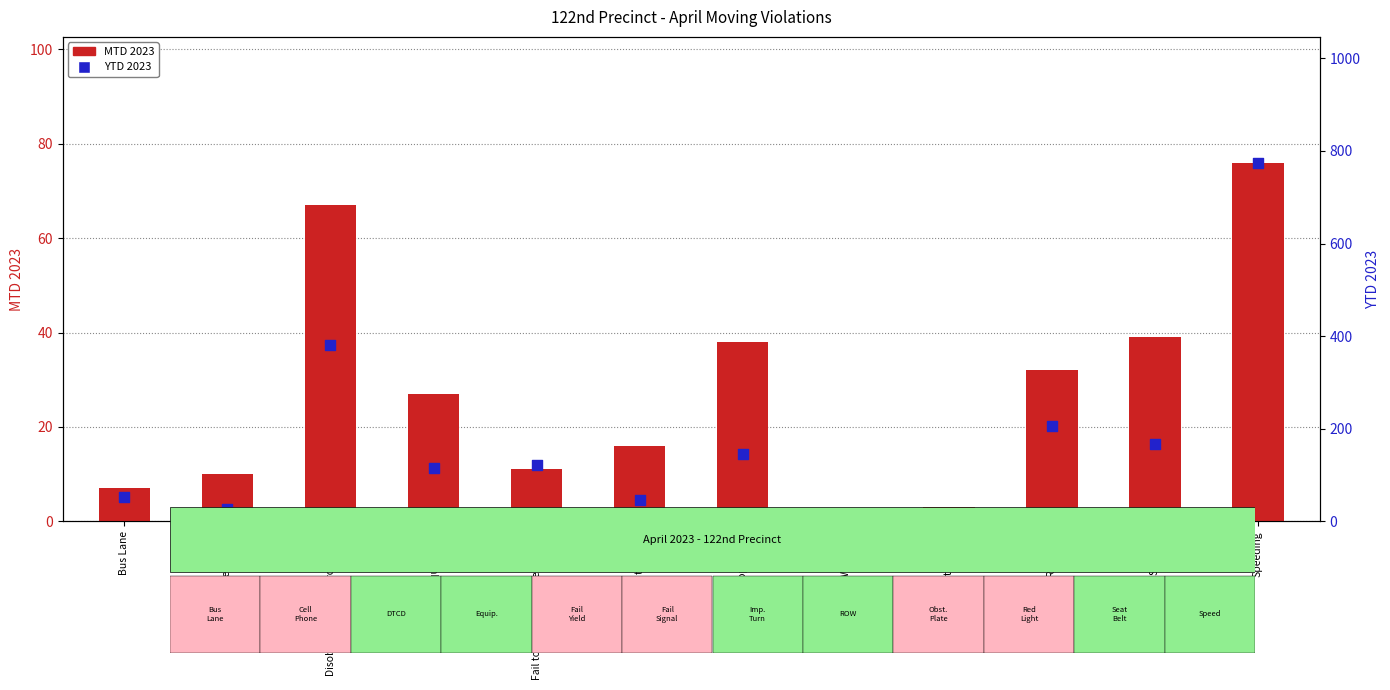

What is the total value across all series at Disobey Traffic Control Device?

448